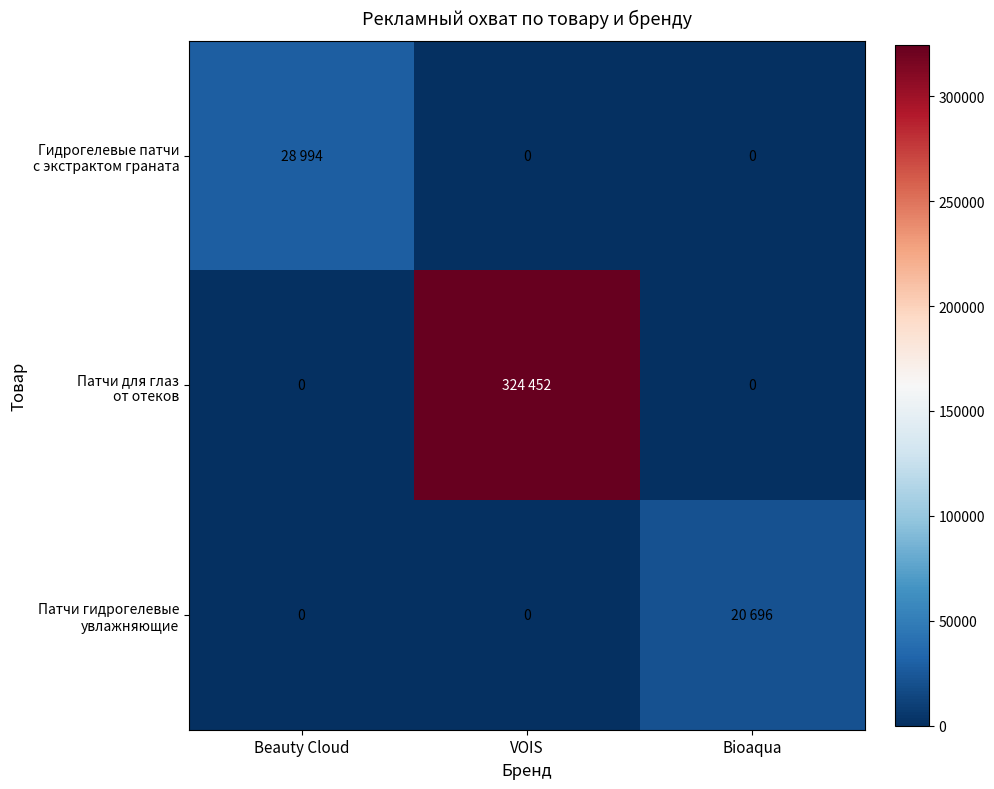

Which series changed the most between Beauty Cloud and Bioaqua?

Гидрогелевые патчи с экстрактом граната